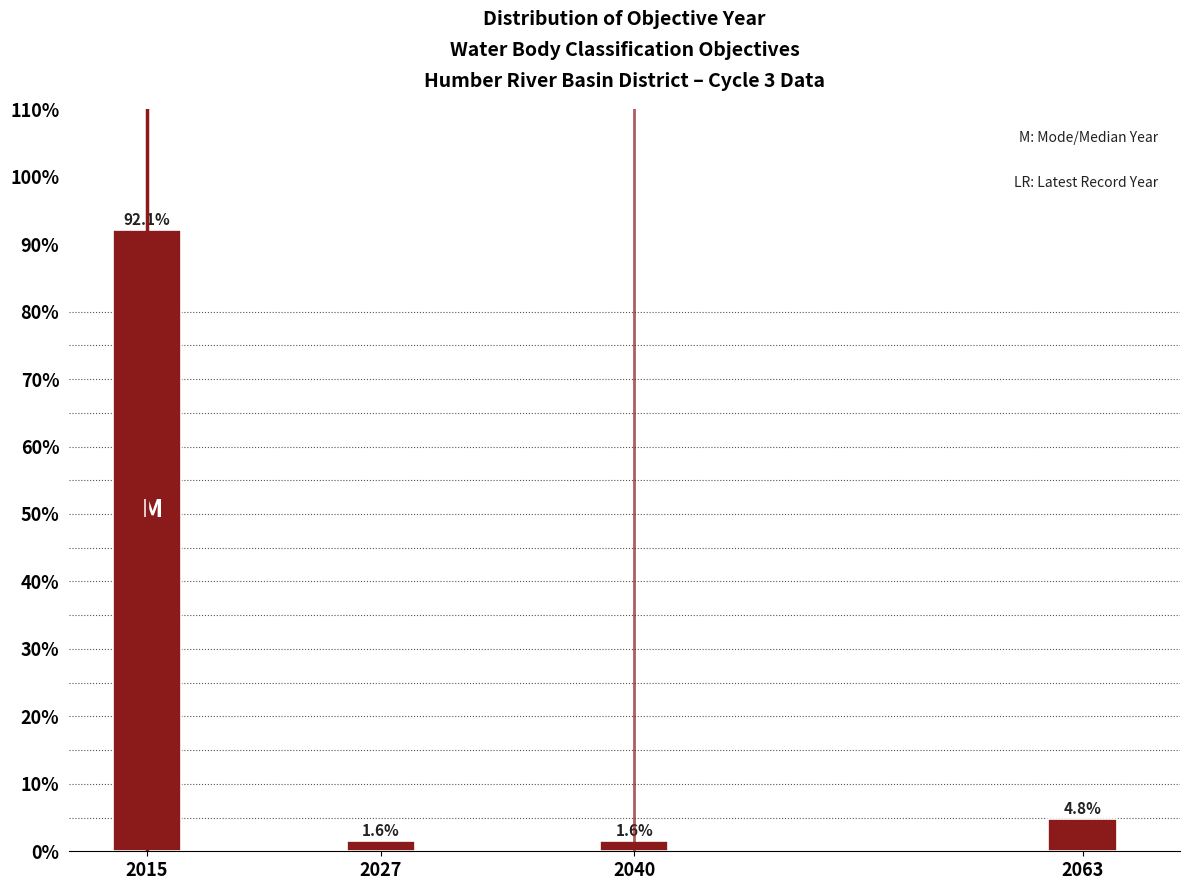

Reading left to right, what are all the values shown in this chart?

92.1	1.6	1.6	4.8